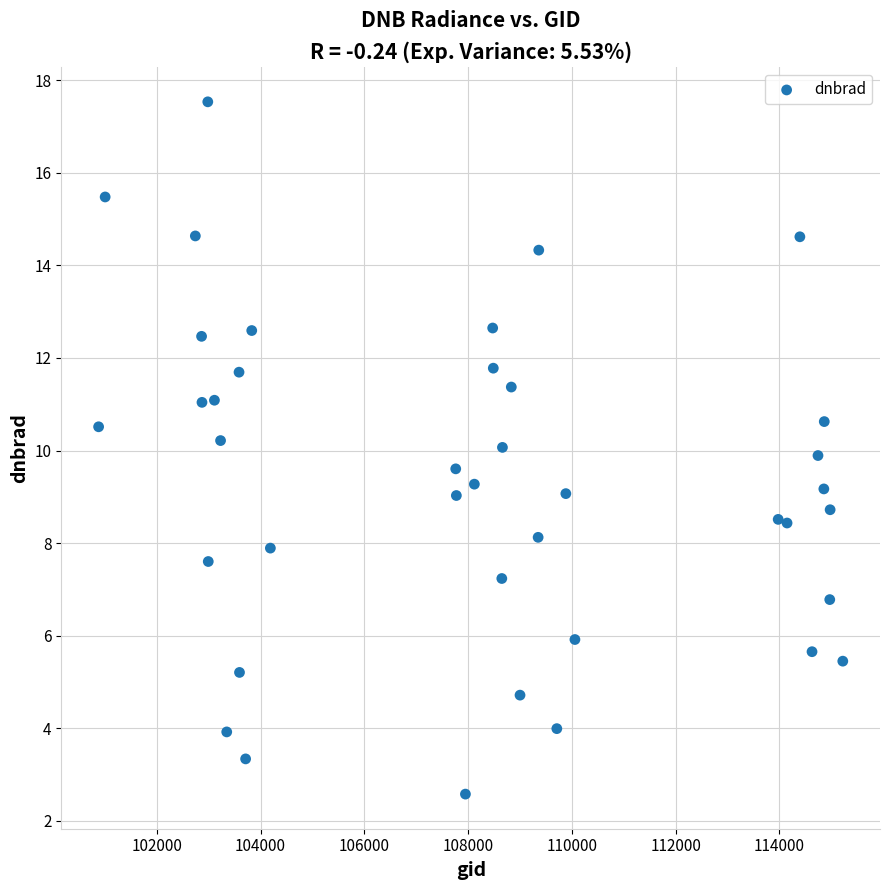

What is the range of X values (max minus min)?

14341.0